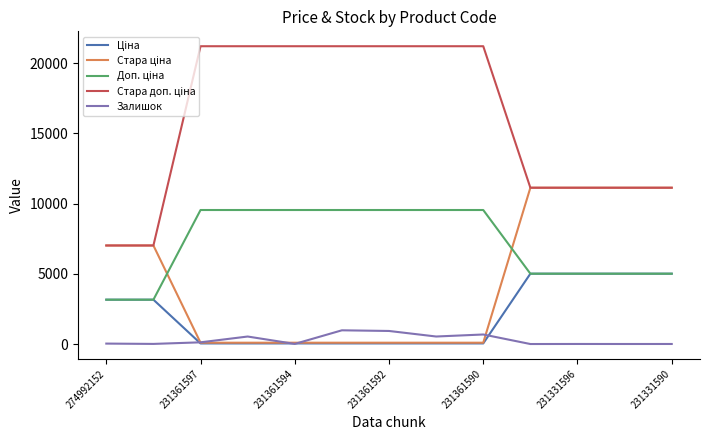

What is the greatest value displayed?

21208.5